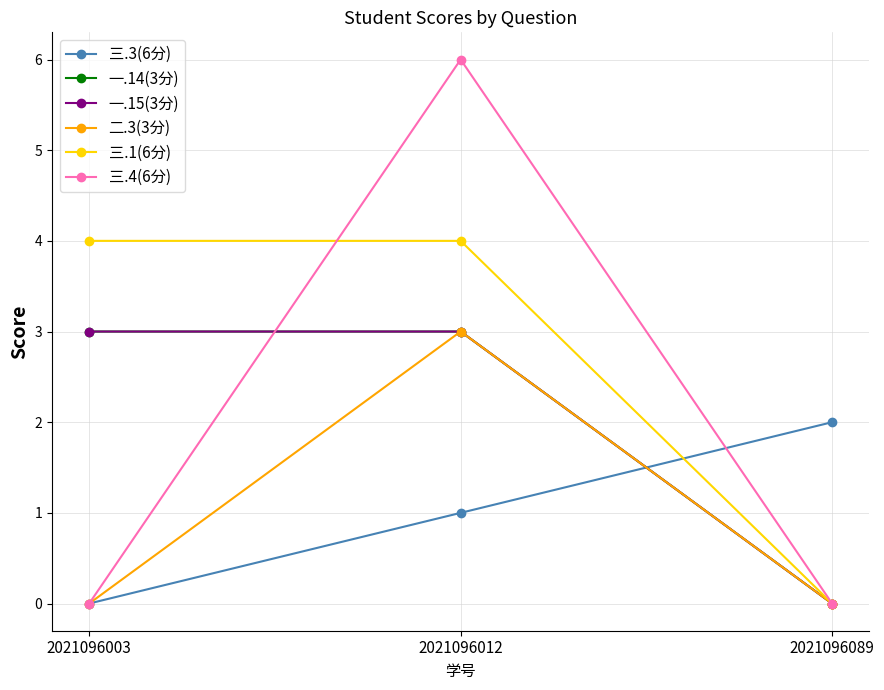

Is this an area chart (filled region under the line)?

No